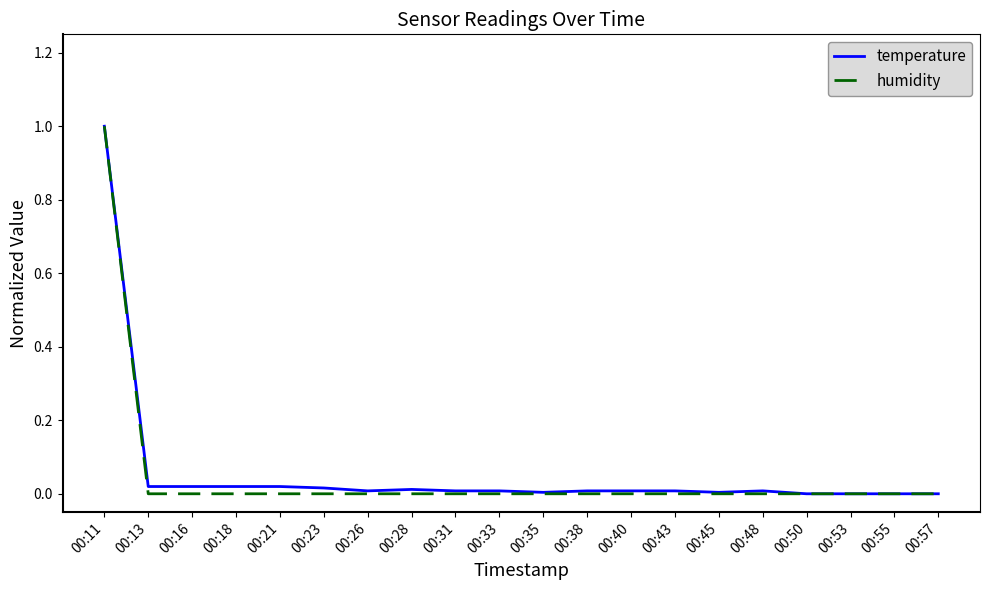

Is it true that temperature equals 0.0 at 00:57?

True